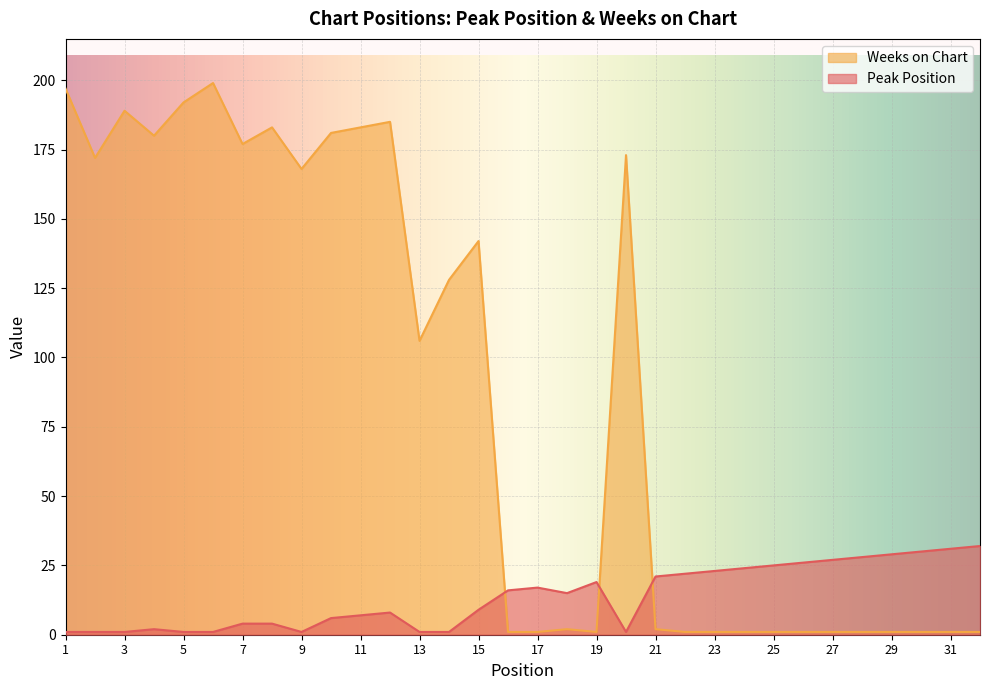

What is the total value across all series at 31?

32